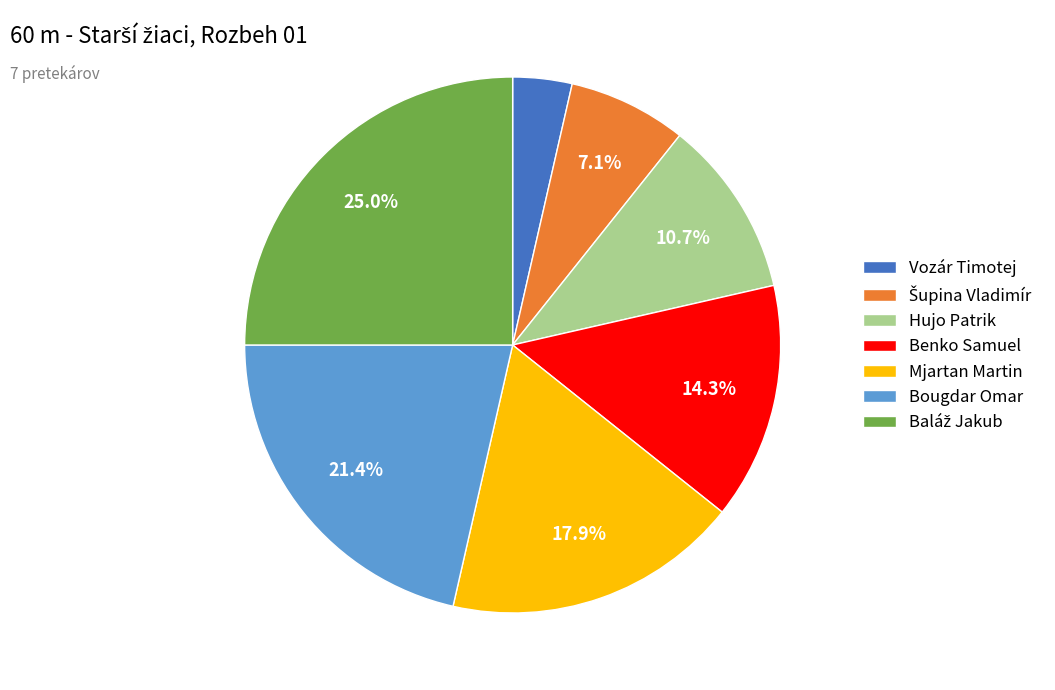

Is Hujo Patrik the majority of the pie?

No